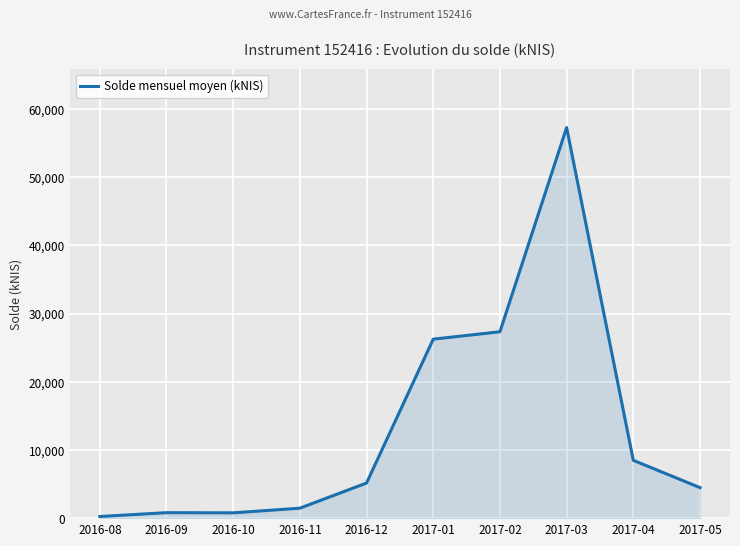

At which label does the data first exceed 5150?

2016-12